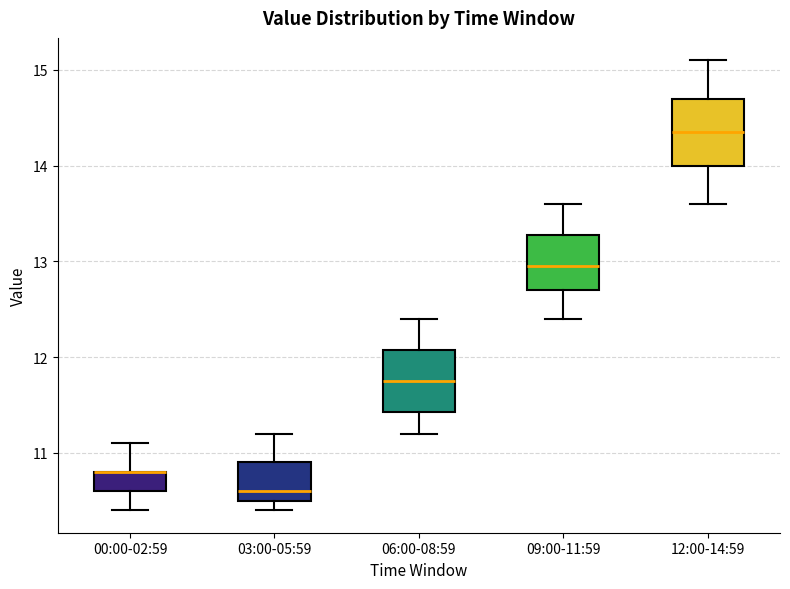

Reading left to right, transcribe this box plot: for each box, give where its median line is, the range the box spans, and where its two whiskers end, as read against the y-axis. The values are not printed on the chart, so give them approximately, as read against the axis.

00:00-02:59: median 10.8 (drawn on the box's upper edge), box 10.6 to 10.8, whiskers 10.4 to 11.1
03:00-05:59: median 10.6, box 10.5 to 10.9, whiskers 10.4 to 11.2
06:00-08:59: median 11.8, box 11.4 to 12.1, whiskers 11.2 to 12.4
09:00-11:59: median 13.0, box 12.7 to 13.3, whiskers 12.4 to 13.6
12:00-14:59: median 14.4, box 14.0 to 14.7, whiskers 13.6 to 15.1